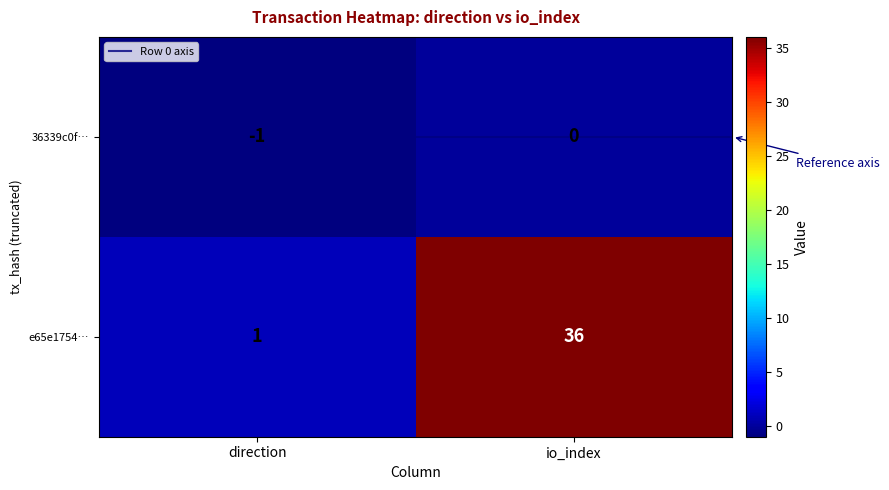

Is it true that e65e1754… equals 36 at io_index?

True